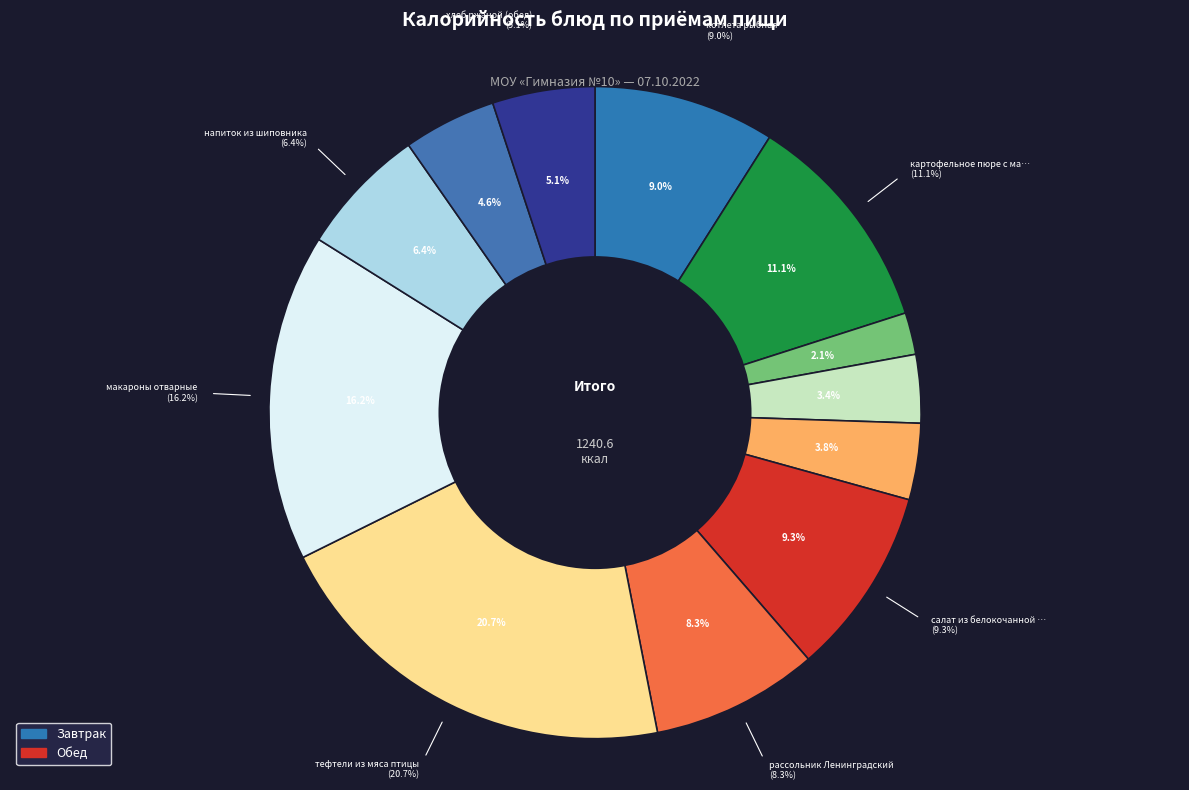

To the nearest percent, what is the difference between the largest and smallest slice percentages?

19%